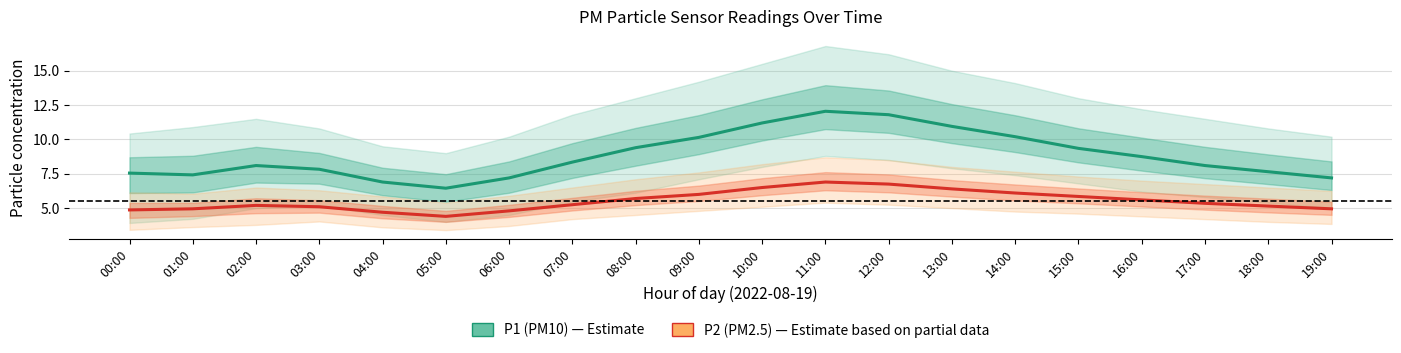

List the series in order of their overall mean, highest first.

P1 (PM10), P2 (PM2.5)